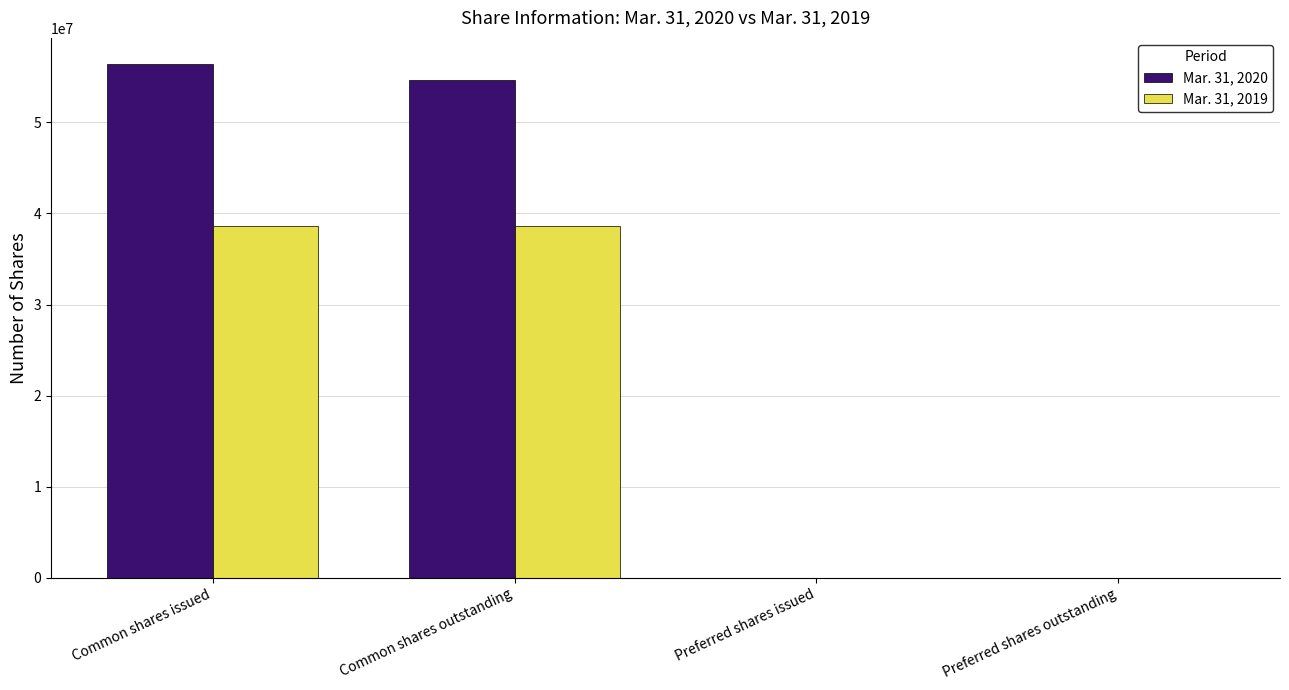

Reading left to right, transcribe all the data shown in this chart.

Mar. 31, 2020: 56455376	54655376	10000	10000
Mar. 31, 2019: 38590381	38590381	0	0